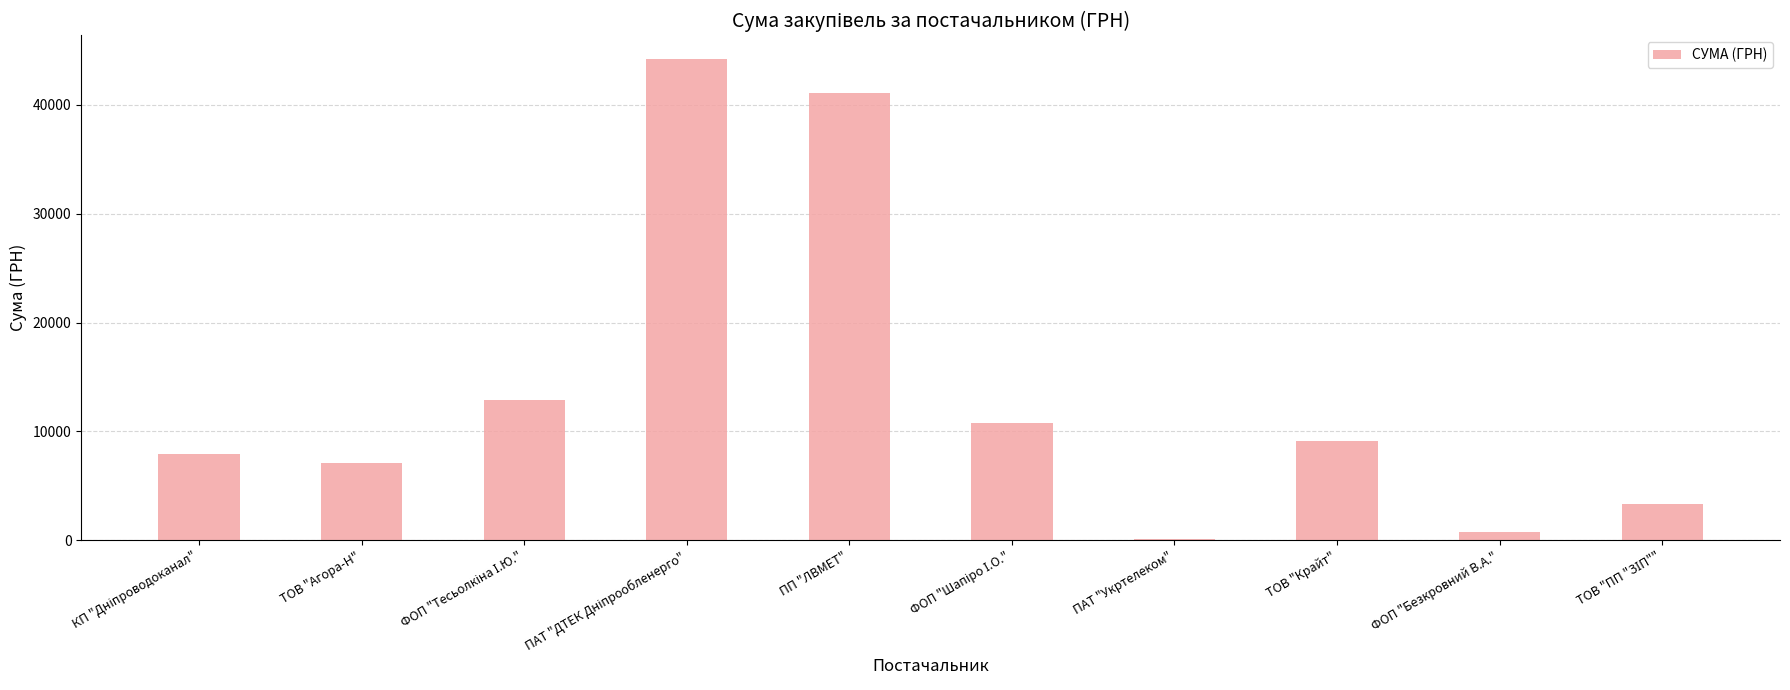

What is the greatest value displayed?

44185.6